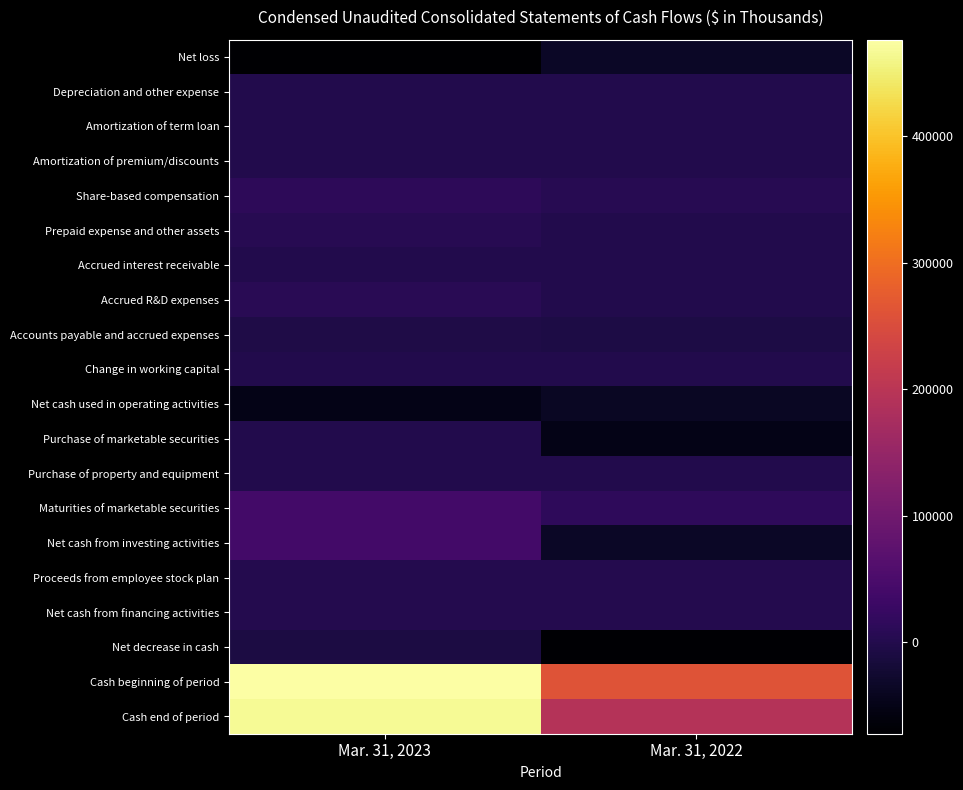

At how many categories does at least one series exceed 332899?

1